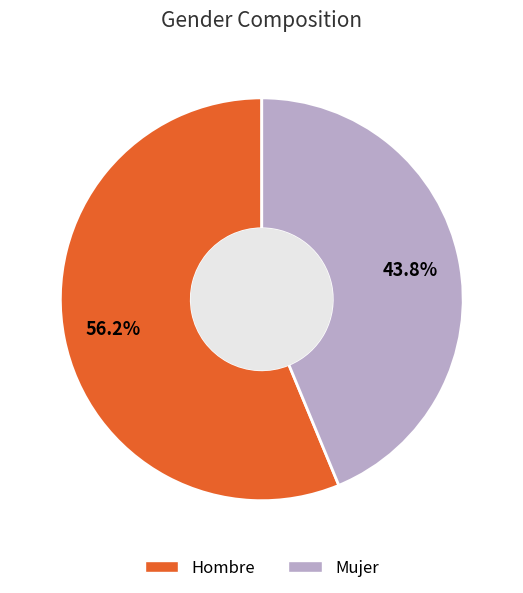

How many slices are in this pie chart?

2